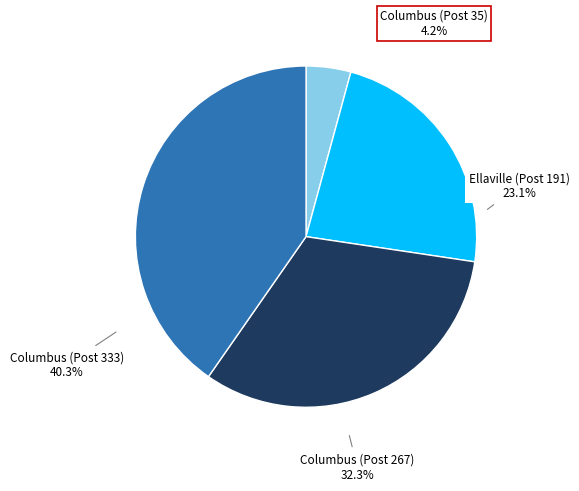

Rank the categories by value from highest to lowest.

Columbus (Post 333), Columbus (Post 267), Ellaville (Post 191), Columbus (Post 35)